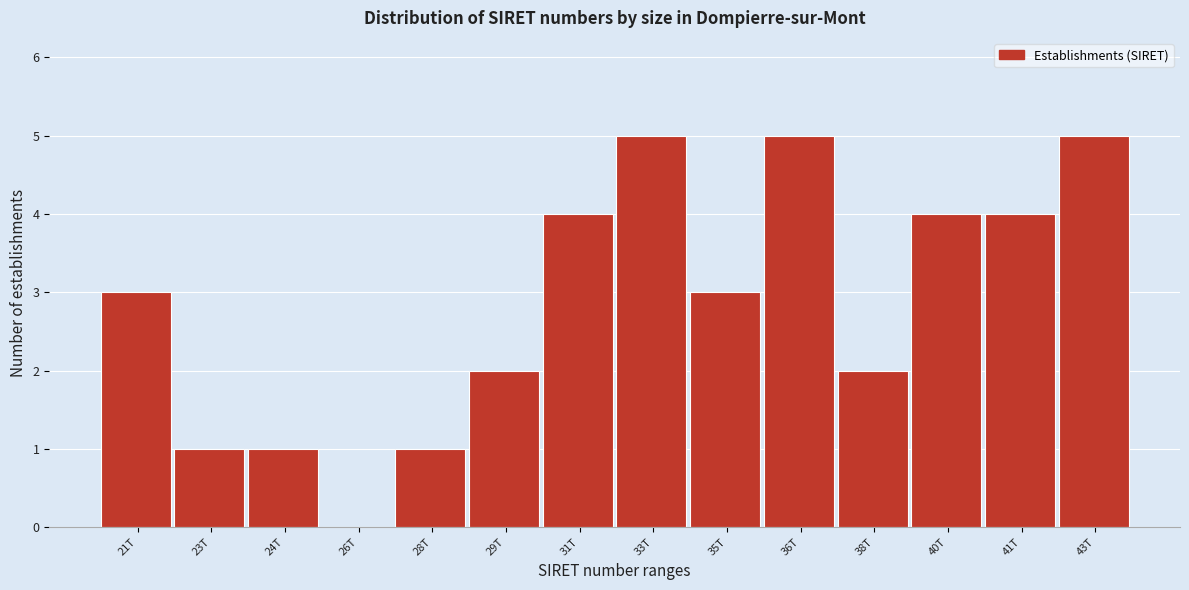

Reading left to right, extract all data points from this chart.

21T=3	23T=1	24T=1	26T=0	28T=1	29T=2	31T=4	33T=5	35T=3	36T=5	38T=2	40T=4	41T=4	43T=5